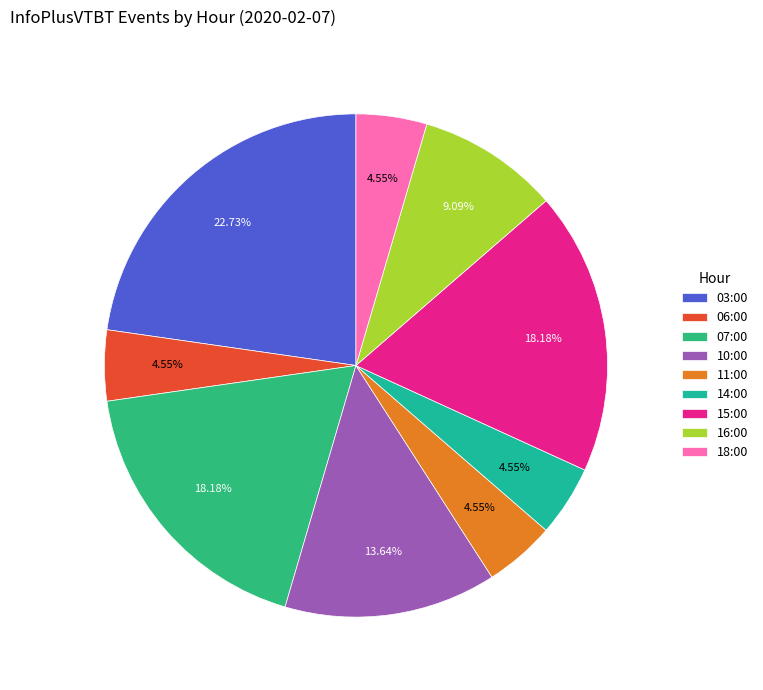

The 15:00 slice represents 18% of the pie. True or false?

True